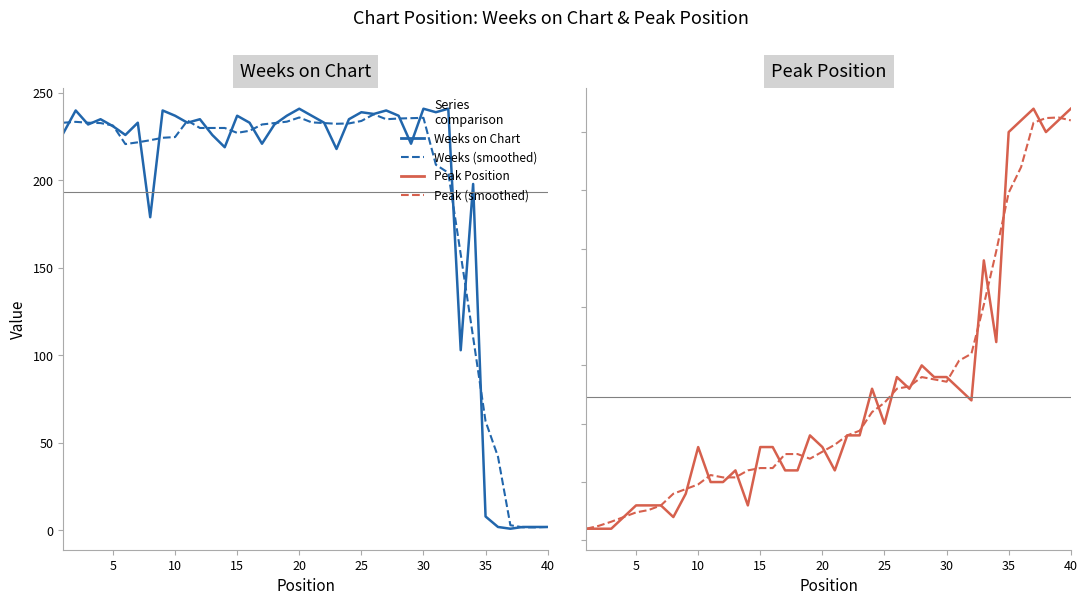

At how many categories does at least one series exceed 31?

40